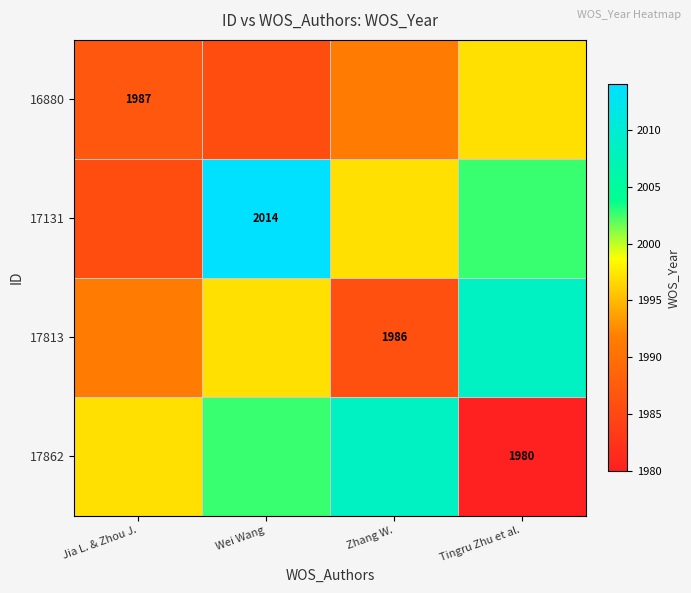

Is the value of 17813 at Tingru Zhu et al. greater than the value of 16880 at Tingru Zhu et al.?

Yes